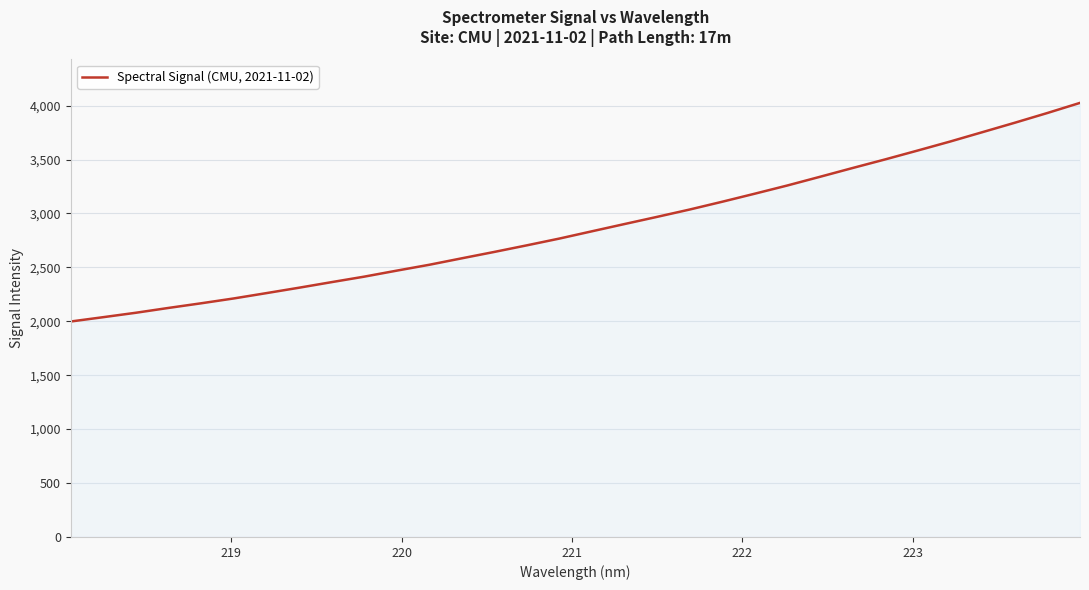

What is the maximum value shown in the chart?

4025.1